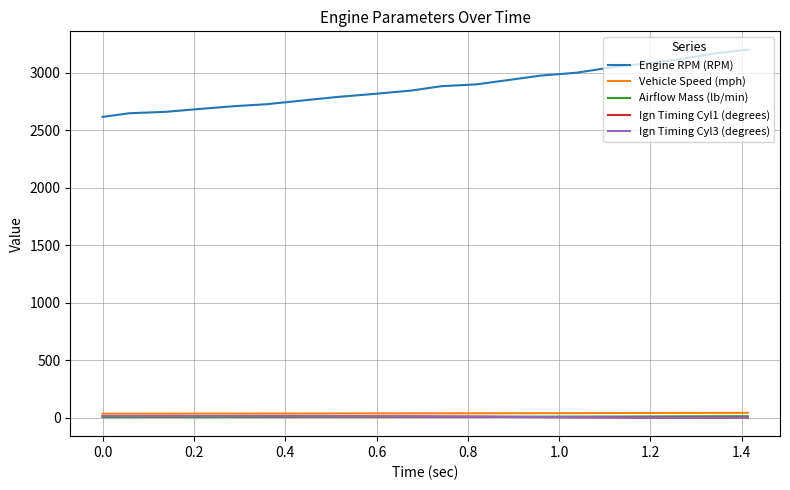

Which series has the widest spread of values?

Engine RPM (RPM)